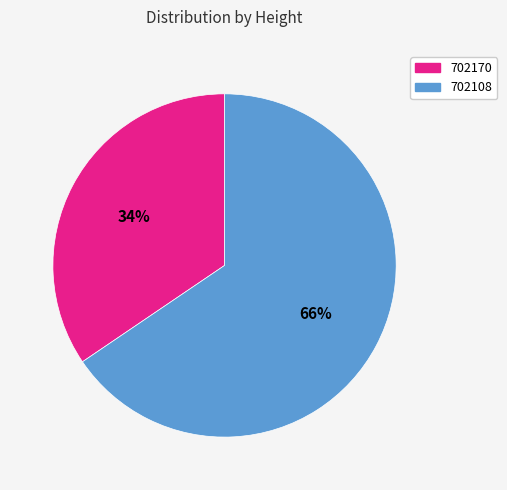

Between 702108 and 702170, which is larger?

702108